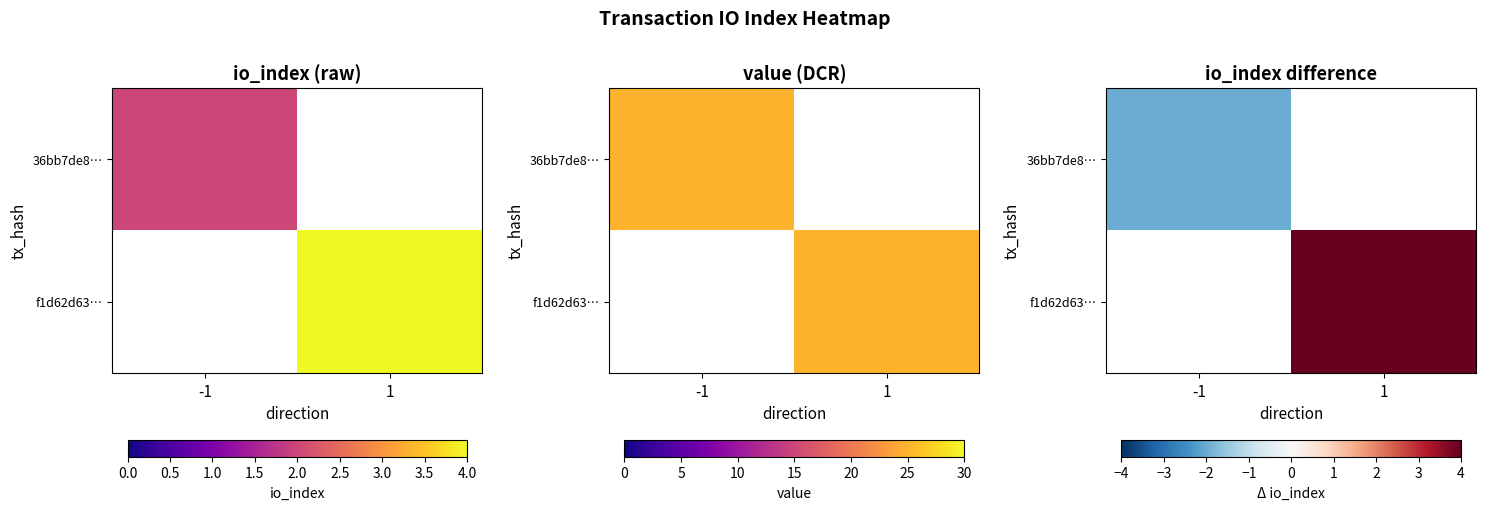

Which series has the largest total across all categories?

f1d62d63…